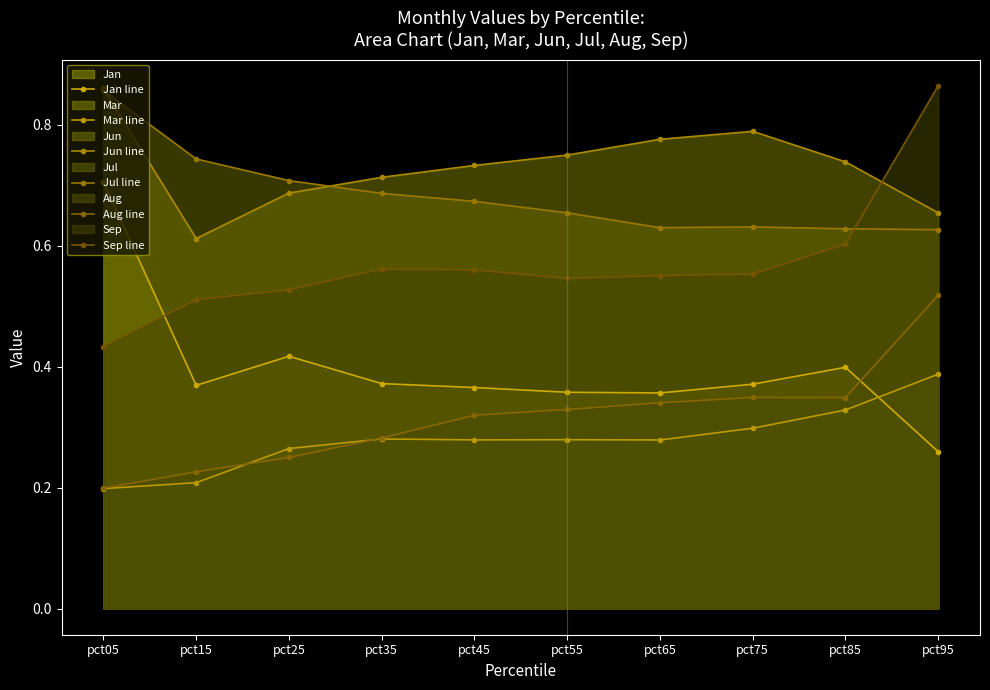

At pct95, list the series in order from smallest to largest.

Jan line, Mar line, Aug line, Jul line, Jun line, Sep line